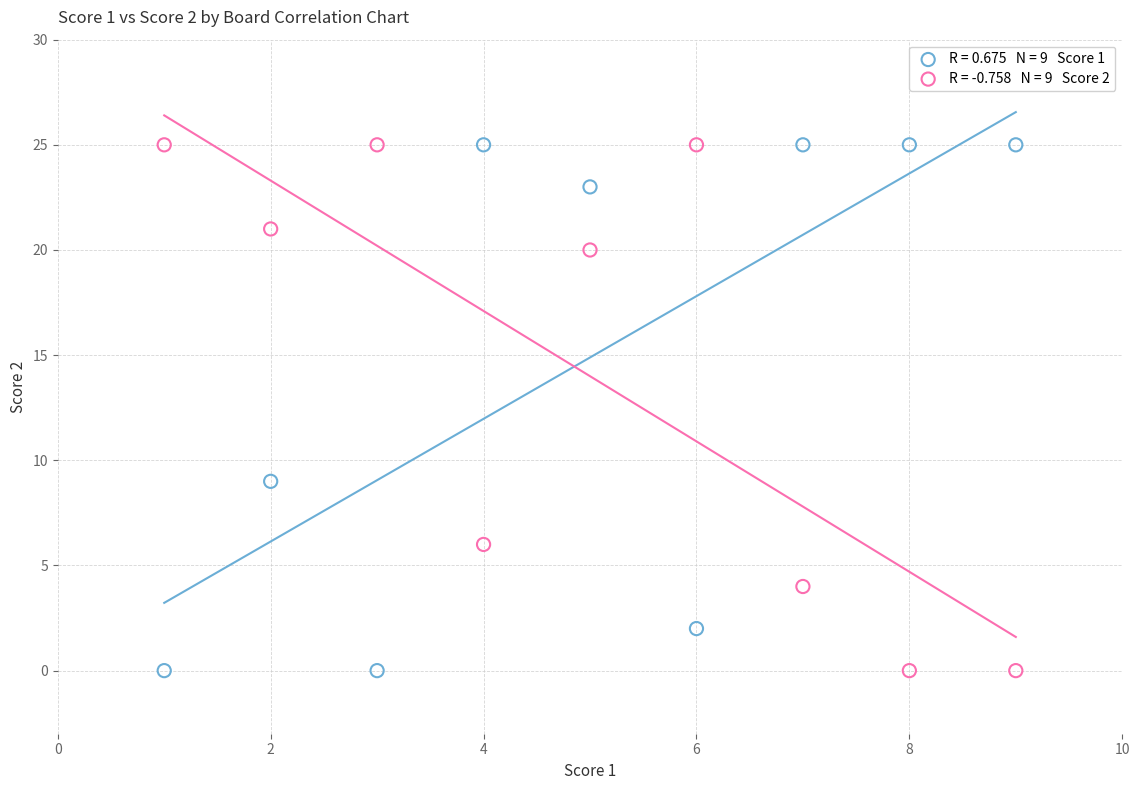

Across all series, what Y value is closest to 12?

9